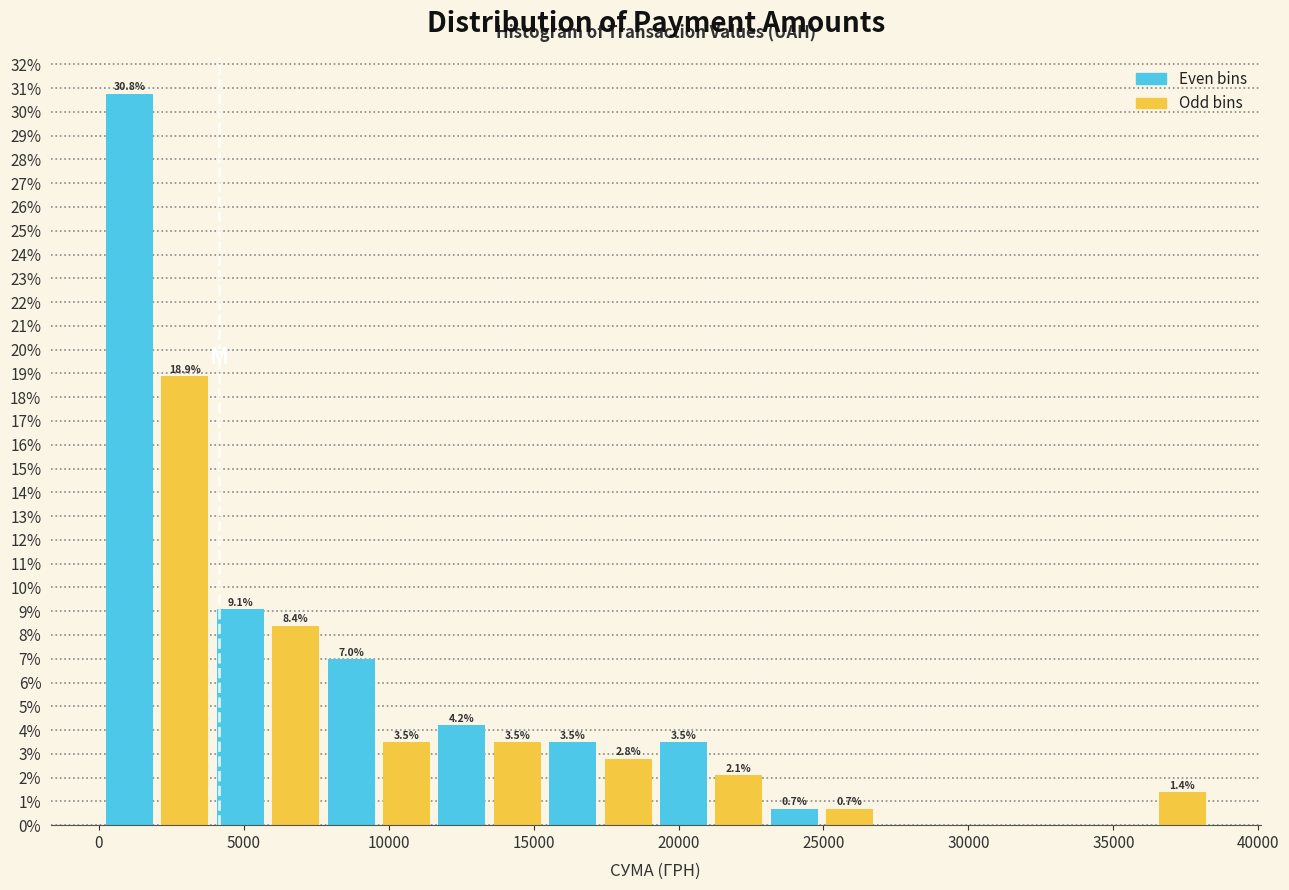

Read against the x-axis, roughly where is the centre of the tallest bar?

1000